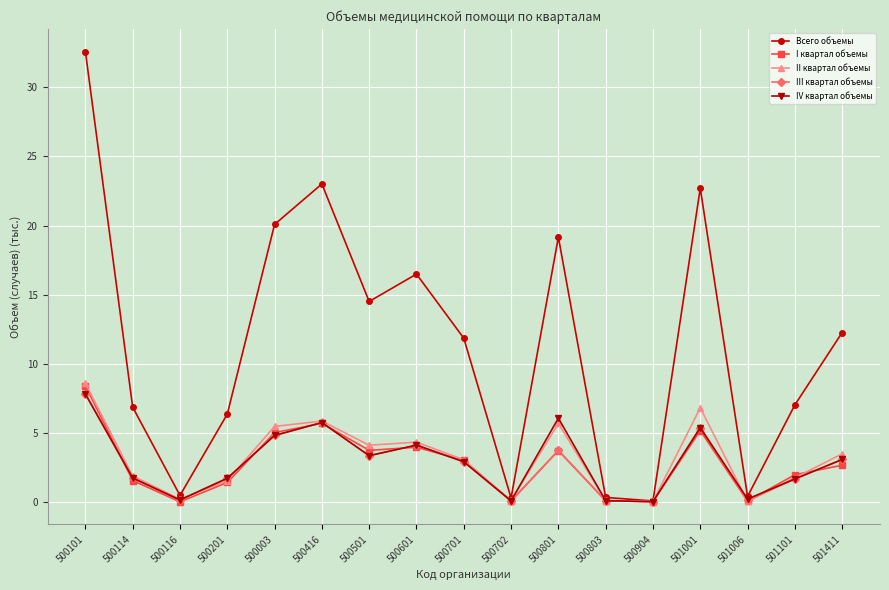

Between 500416 and 500501, which series saw the biggest shift?

Всего объемы